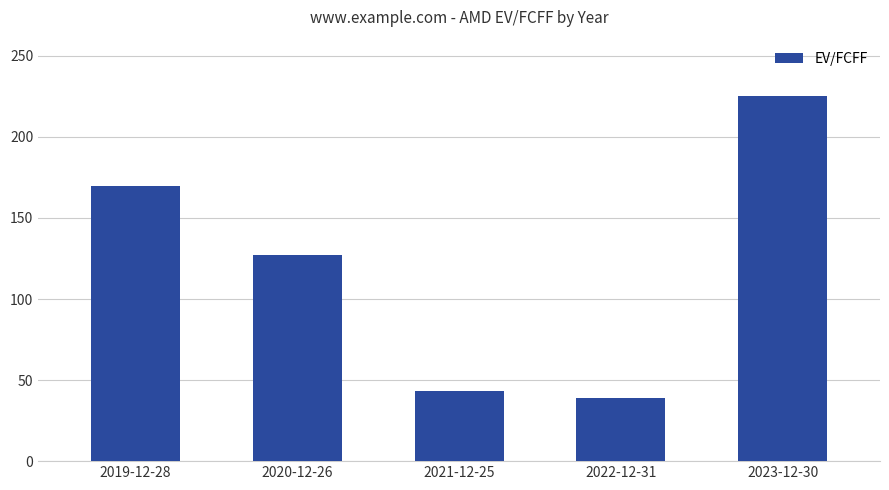

What is the label of the 4th bar from the right?

2020-12-26